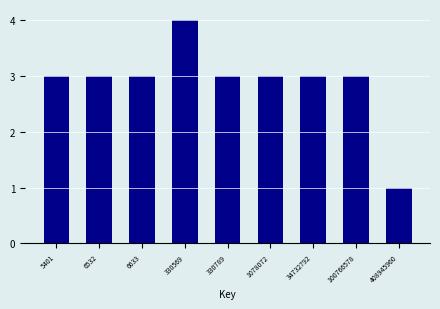

Reading left to right, extract all data points from this chart.

5401=3	6532=3	6633=3	330569=4	330789=3	1078072=3	34732792=3	100766578=3	408945960=1